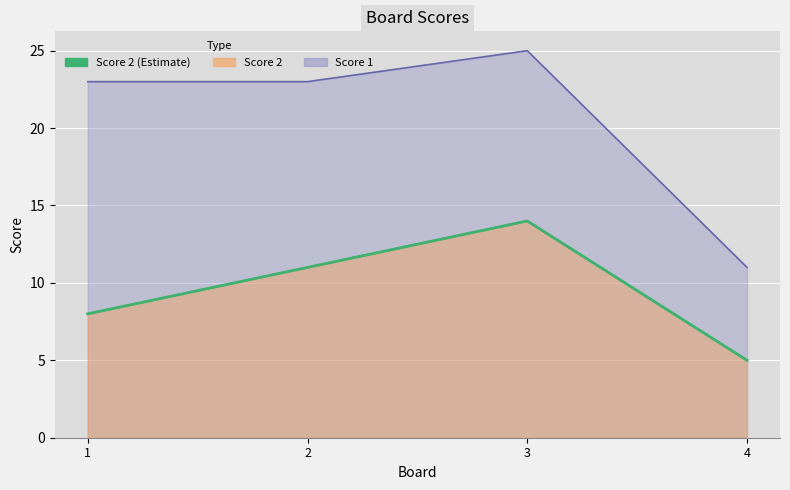

Count the values in the range 8 to 14.

3